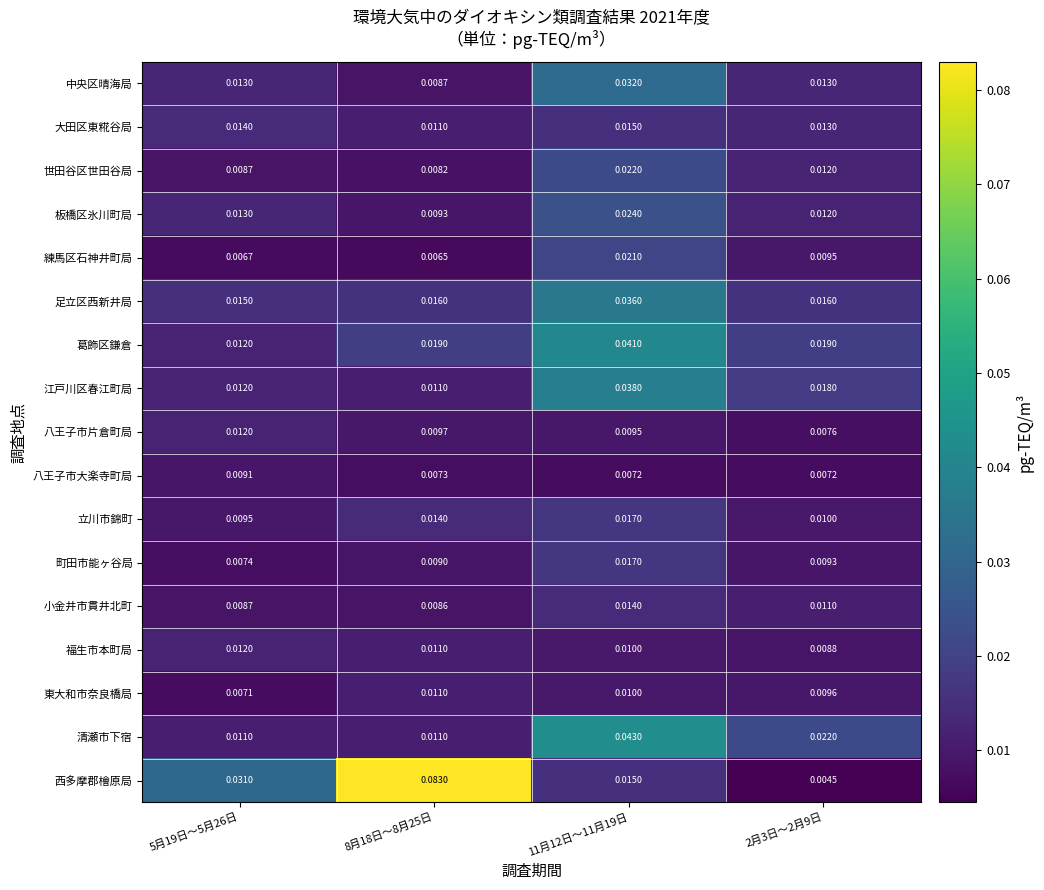

Which series has the largest total across all categories?

西多摩郡檜原局